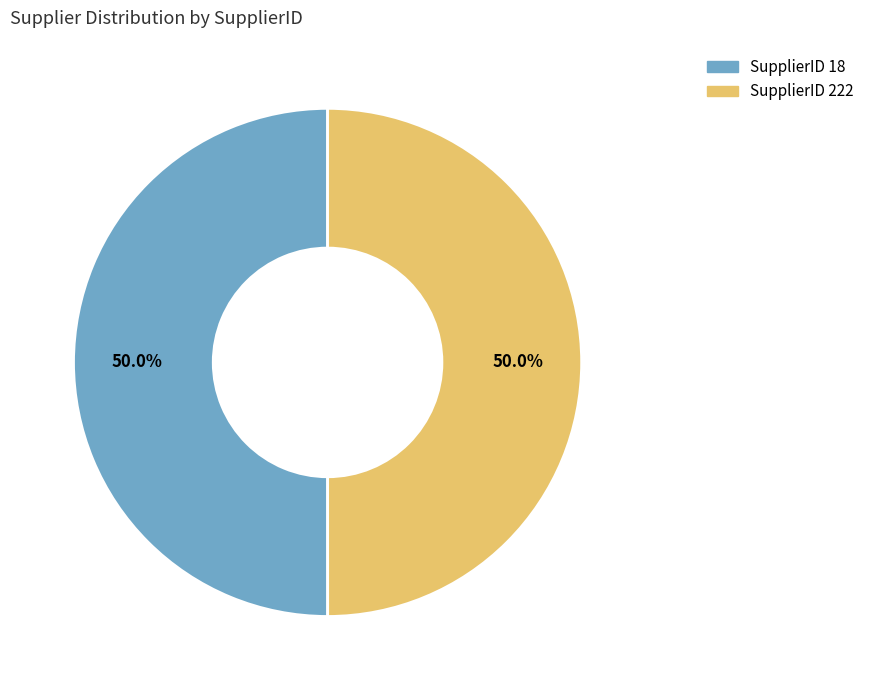

How many slices are in this pie chart?

2